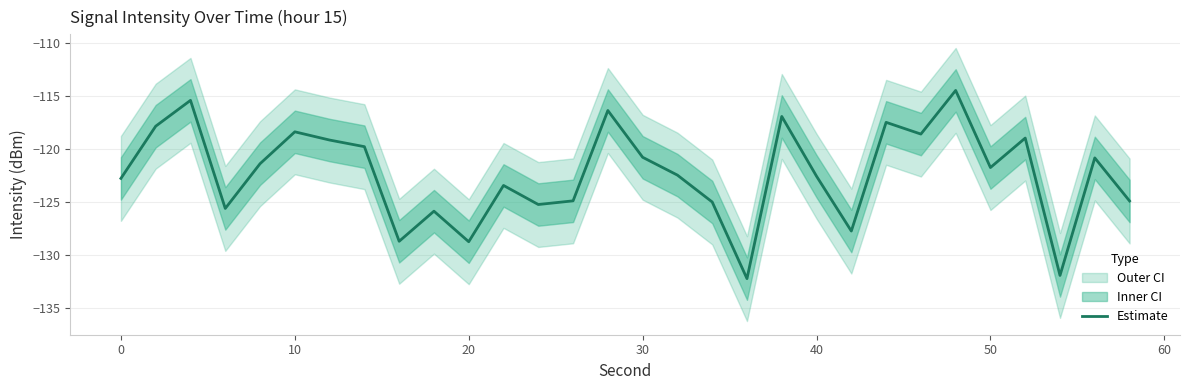

How many lines are shown in the chart?

1